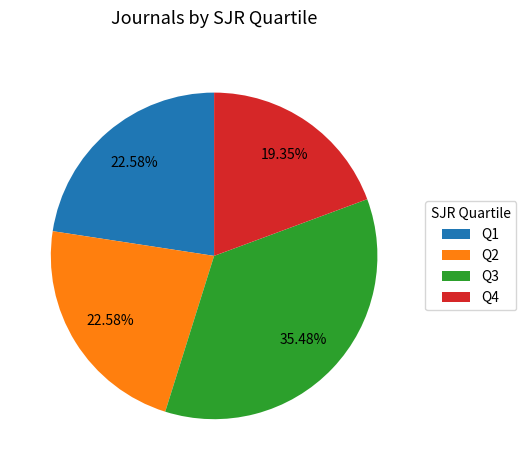

Which slice is the largest?

Q3